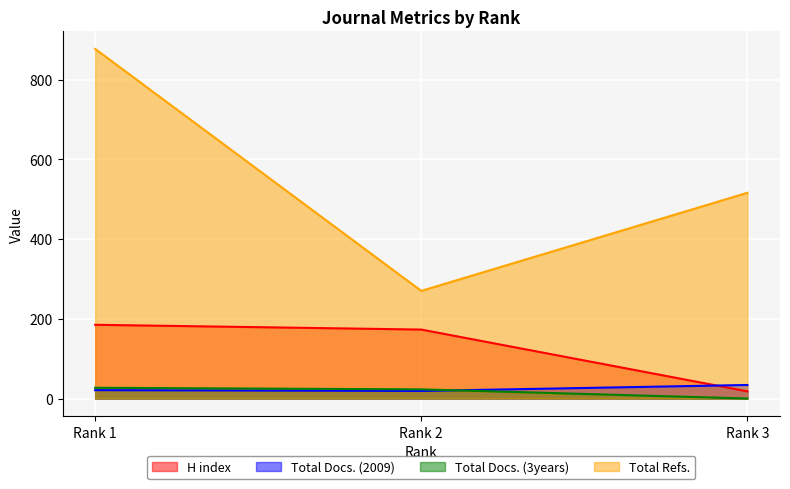

Count the number of categories in the chart.

3